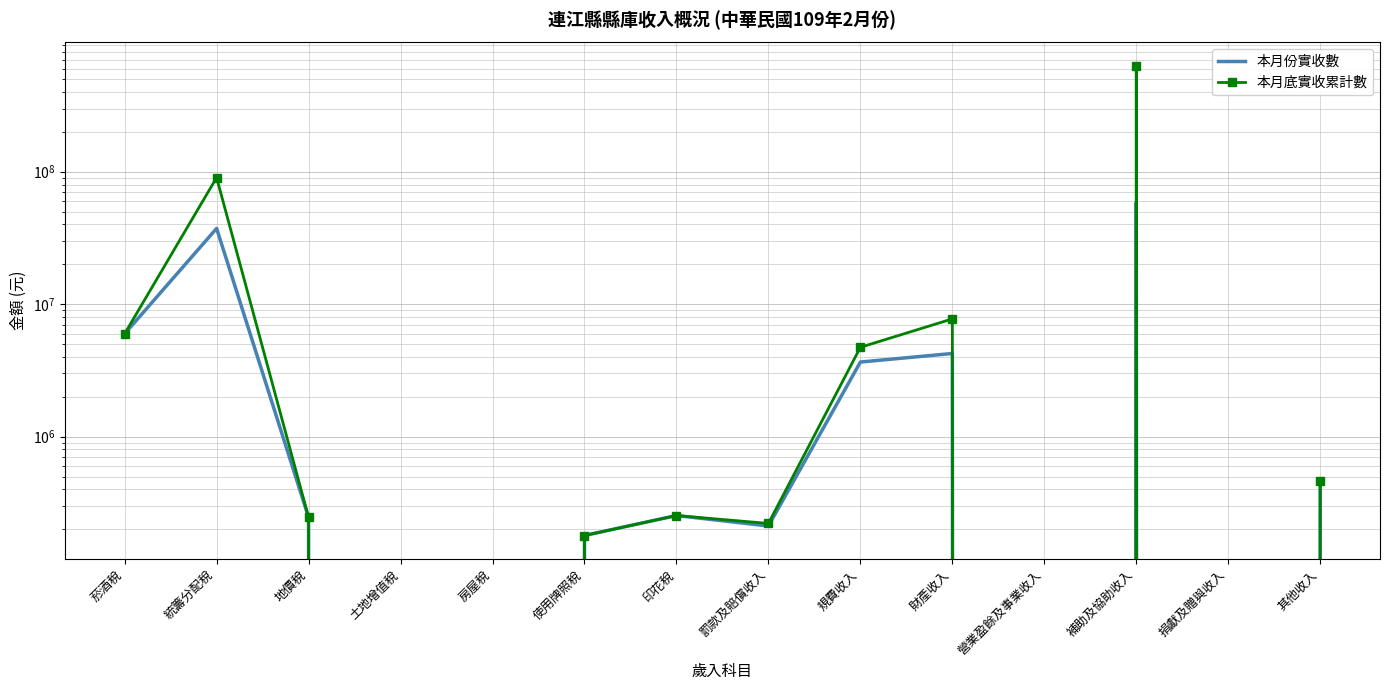

What is the sum of all 本月份實收數 values?

111211716